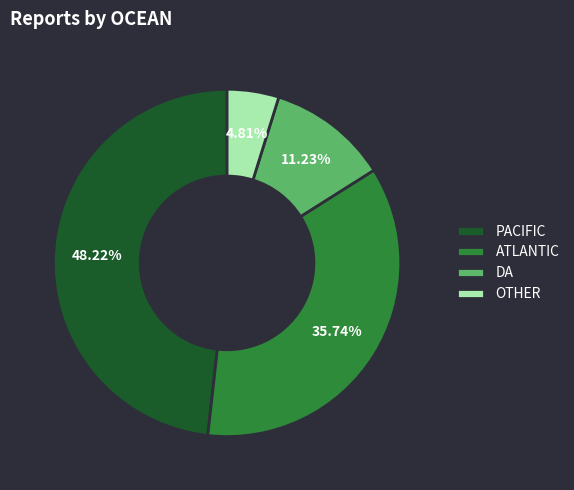

Rank the categories by value from lowest to highest.

OTHER, DA, ATLANTIC, PACIFIC